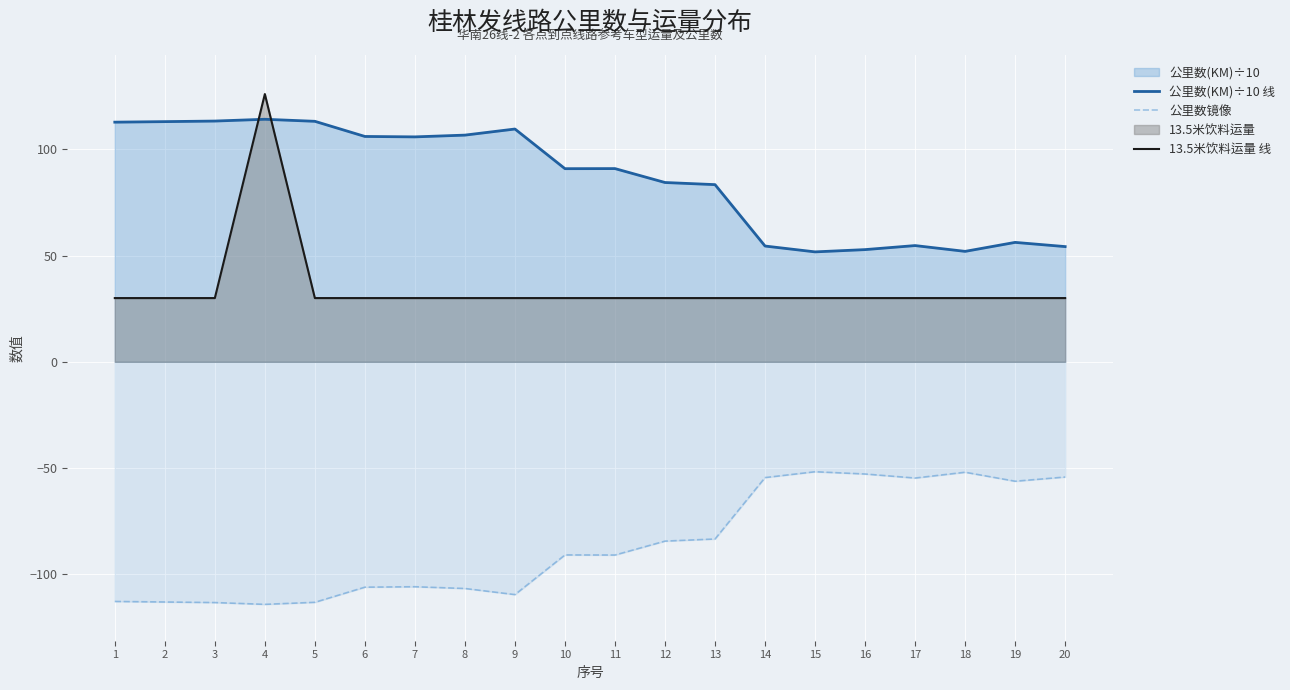

True or false: 13.5米饮料运量 线 has a value of 30.0 at 1.

True